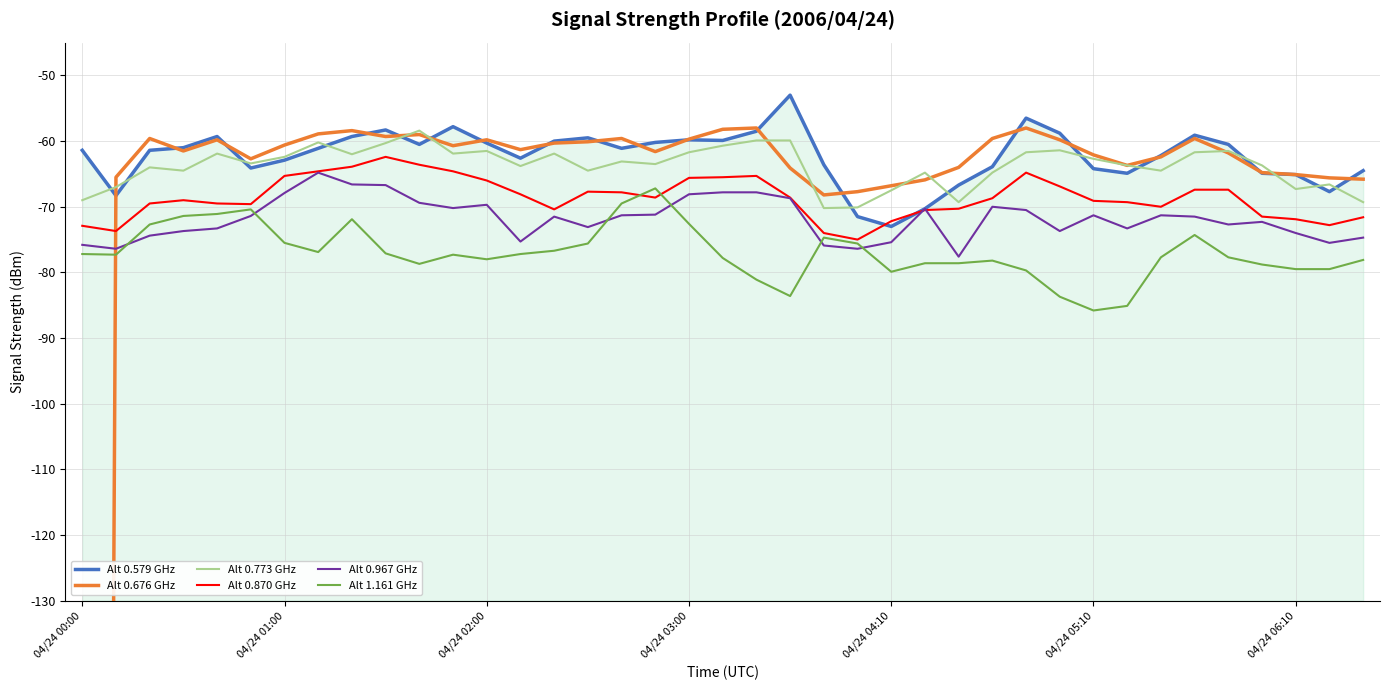

What is the average value of the Alt 0.676 GHz series?

-85.9